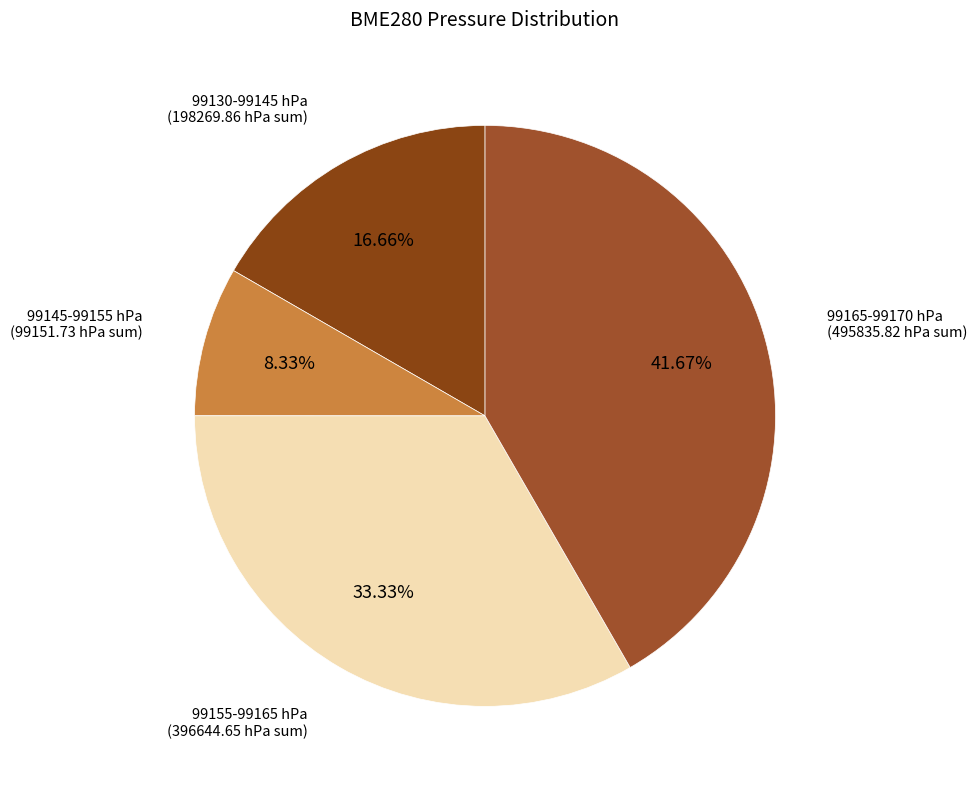

Approximately how many times larger is the value at 99165-99170 hPa compared to 99155-99165 hPa?

1.3